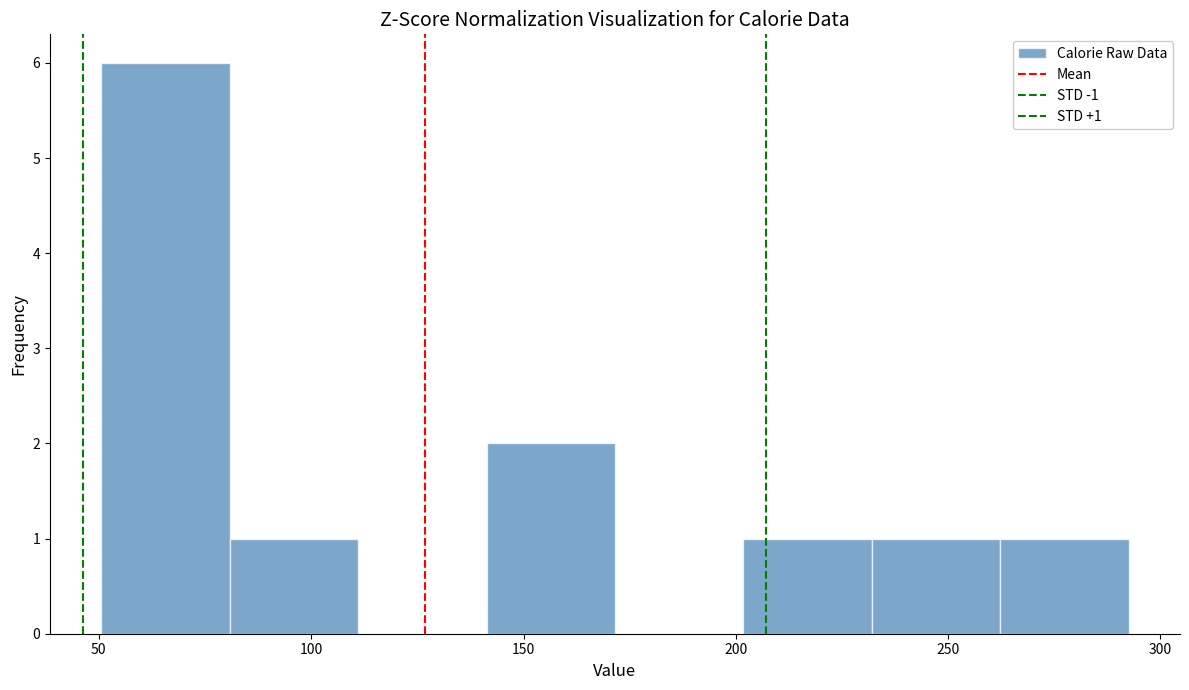

Which range on the x-axis has the tallest bar?

50 to 80